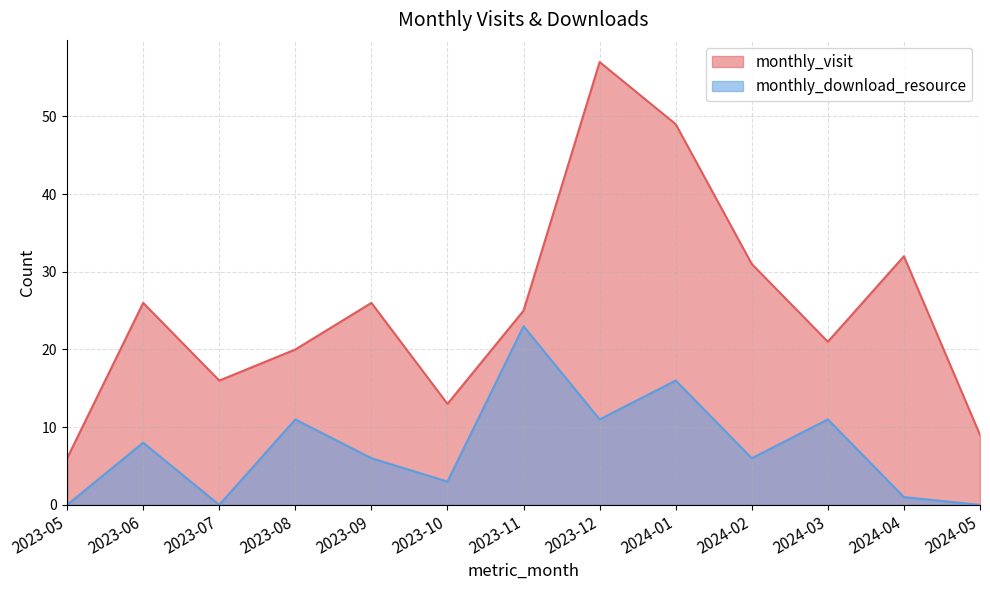

How many positive values does the monthly_download_resource series have?

10